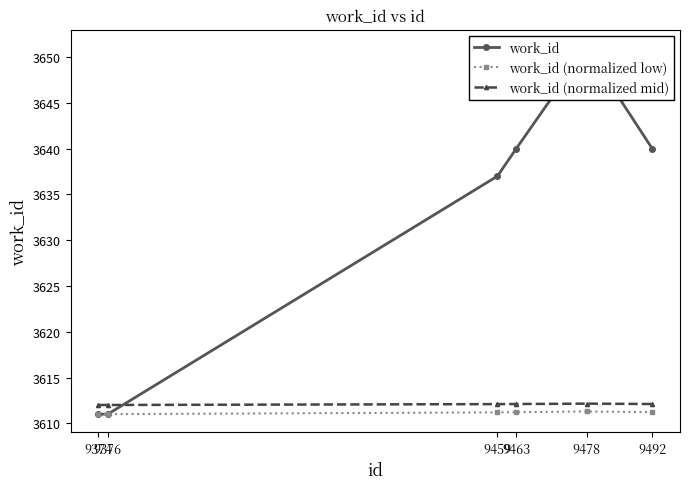

At how many categories does at least one series exceed 3636?

4